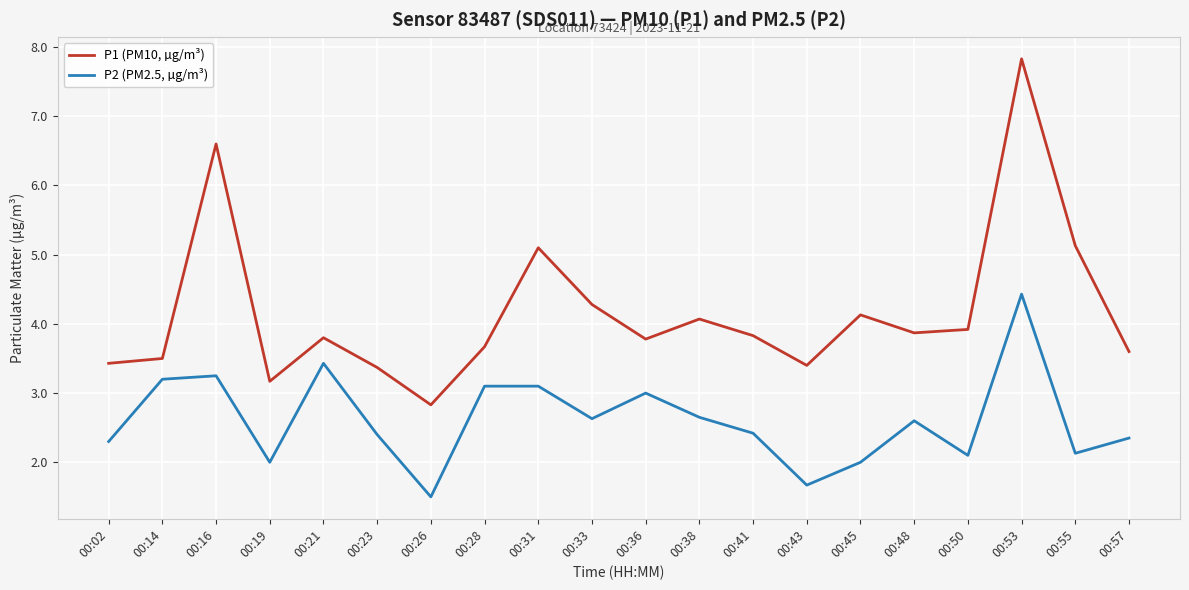

What is the sum of the P2 (PM2.5, µg/m³) values at 00:50 and 00:33?

4.7